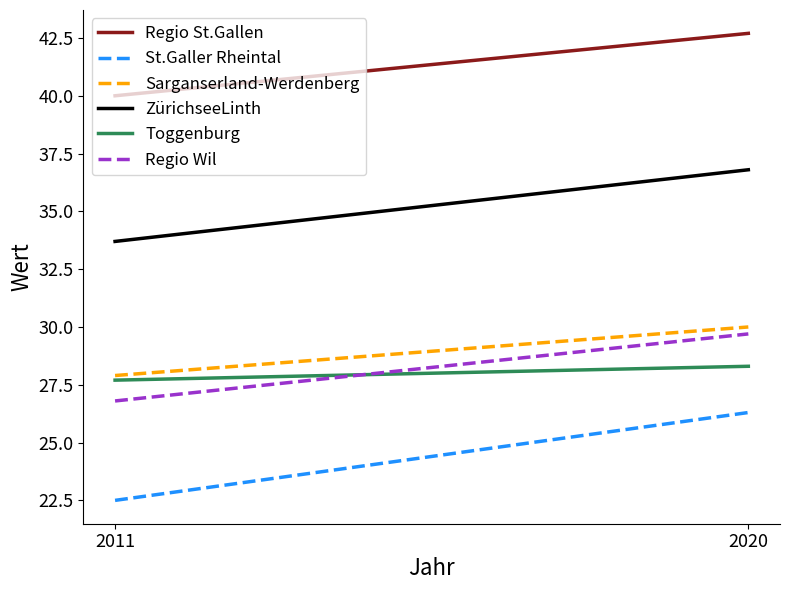

What are all the series names shown in the legend?

Regio St.Gallen, St.Galler Rheintal, Sarganserland-Werdenberg, ZürichseeLinth, Toggenburg, Regio Wil